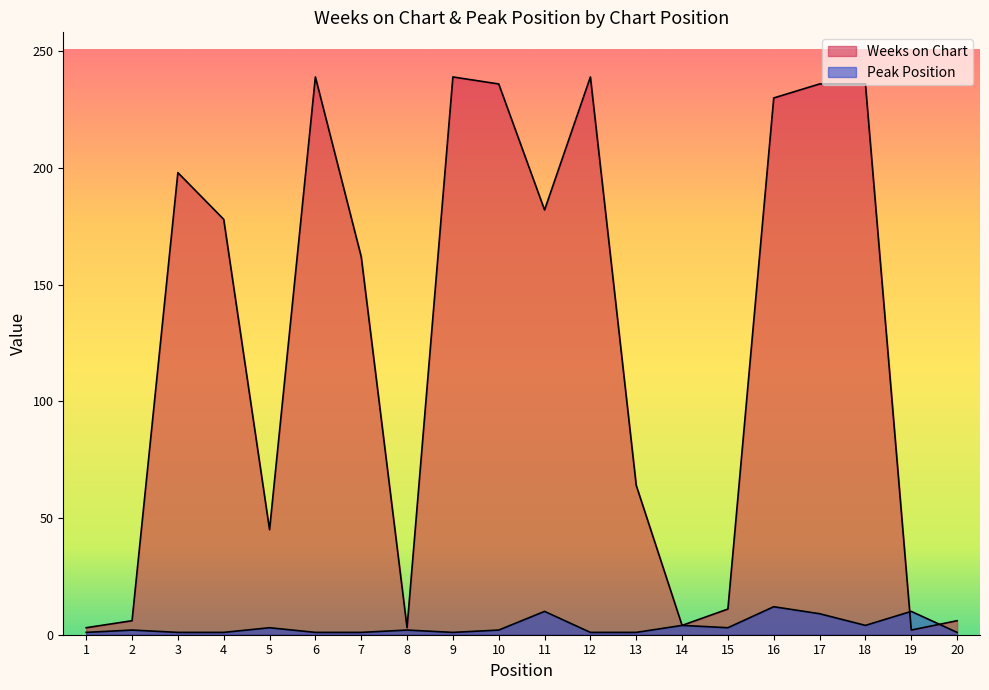

Rank the categories by Weeks on Chart value from highest to lowest.

6, 9, 12, 10, 17, 18, 16, 3, 11, 4, 7, 13, 5, 15, 2, 20, 14, 1, 8, 19